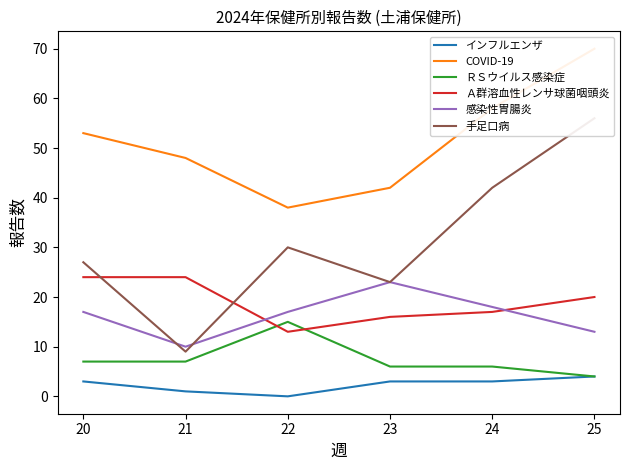

What is the average value of the ＲＳウイルス感染症 series?

8